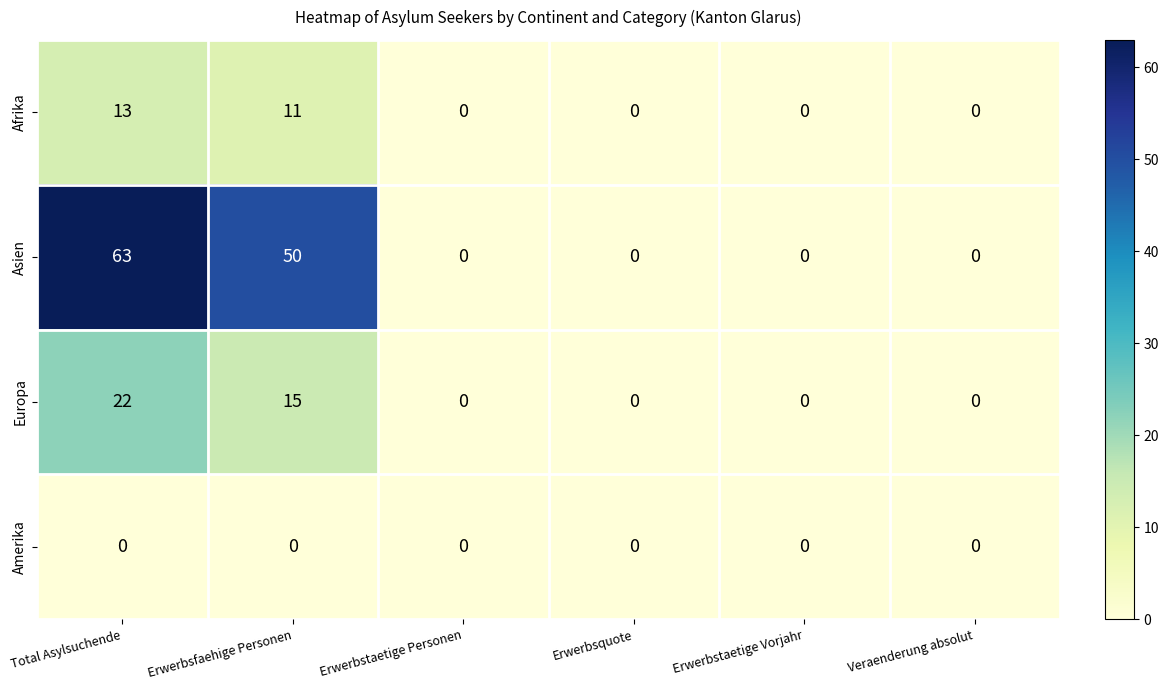

How many values in Europa are above zero?

2